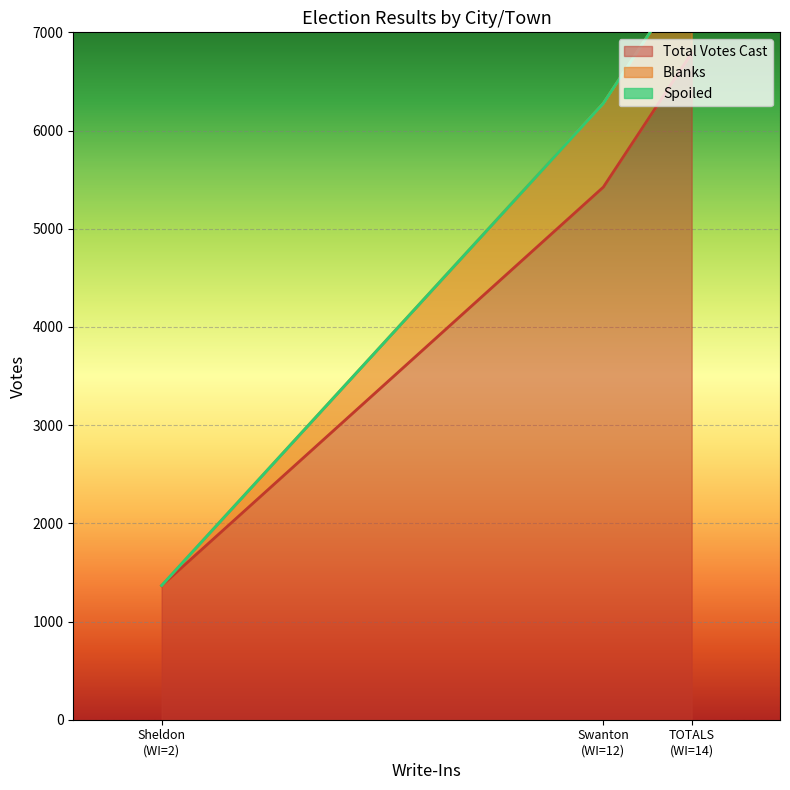

List the labels in order of Blanks value, smallest first.

Sheldon, Swanton, TOTALS